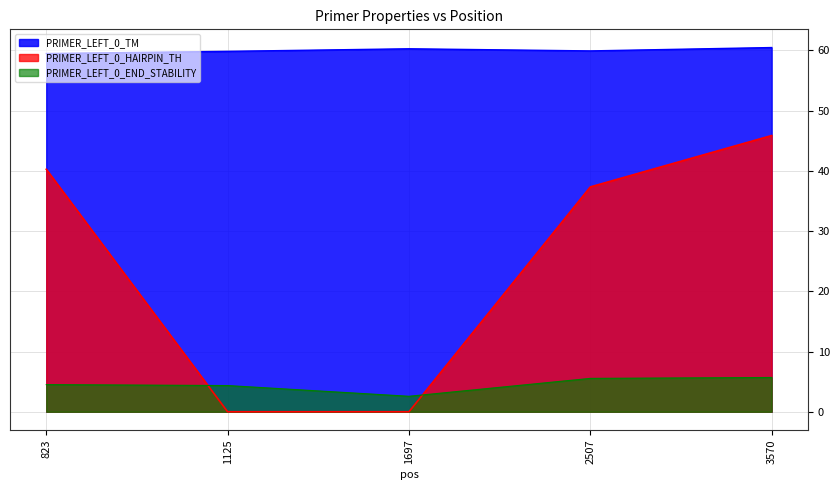

The value of PRIMER_LEFT_0_TM at 1697 is 21.9. True or false?

False